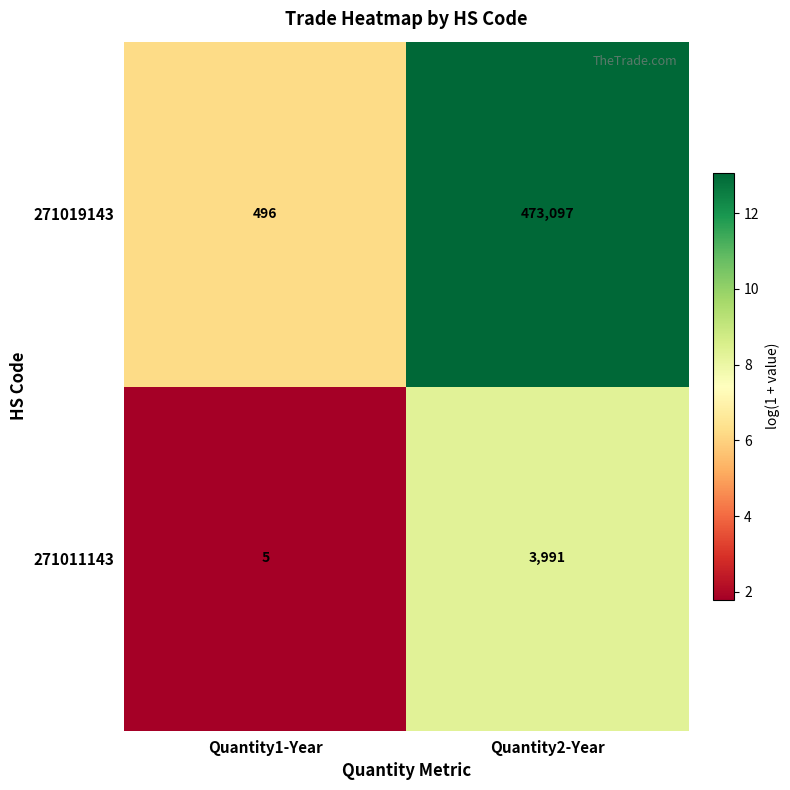

The value of 271019143 at Quantity2-Year is 13.1. True or false?

True